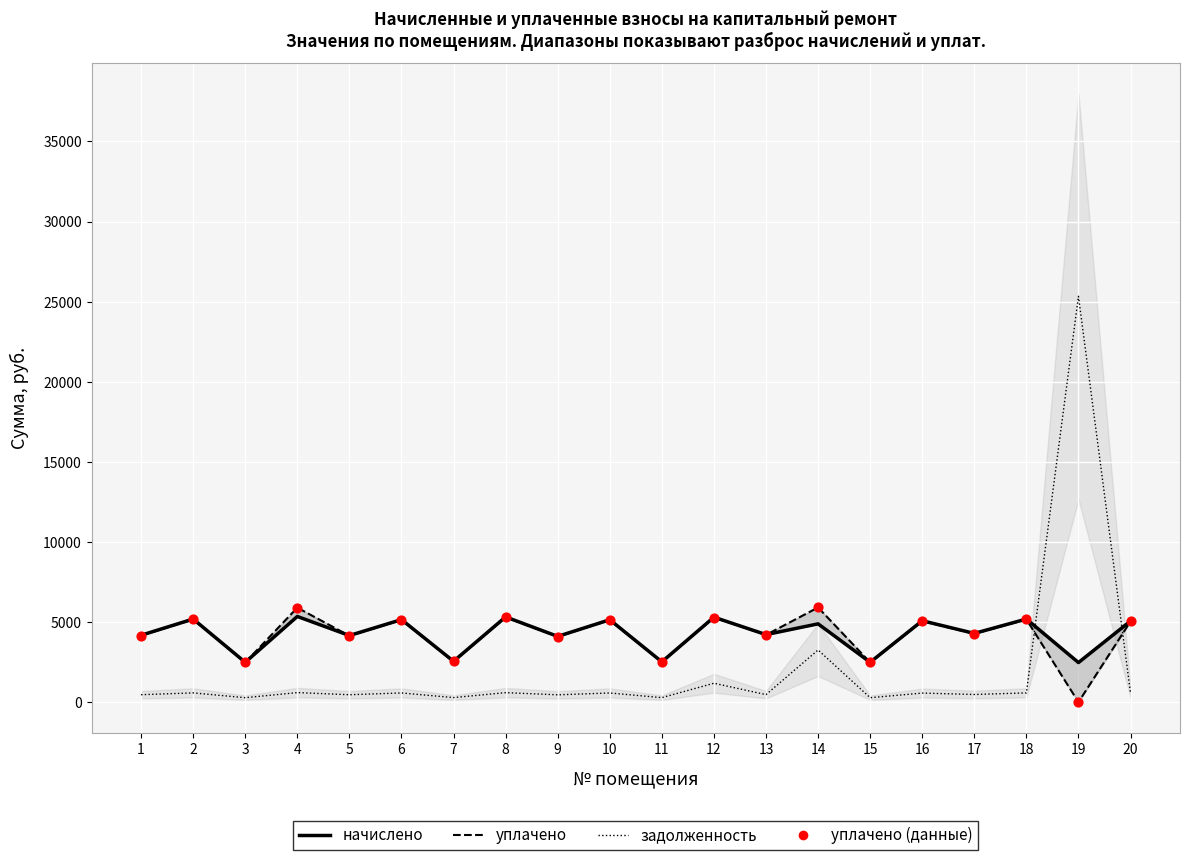

Which series reaches the minimum Y coordinate?

уплачено (col_4)